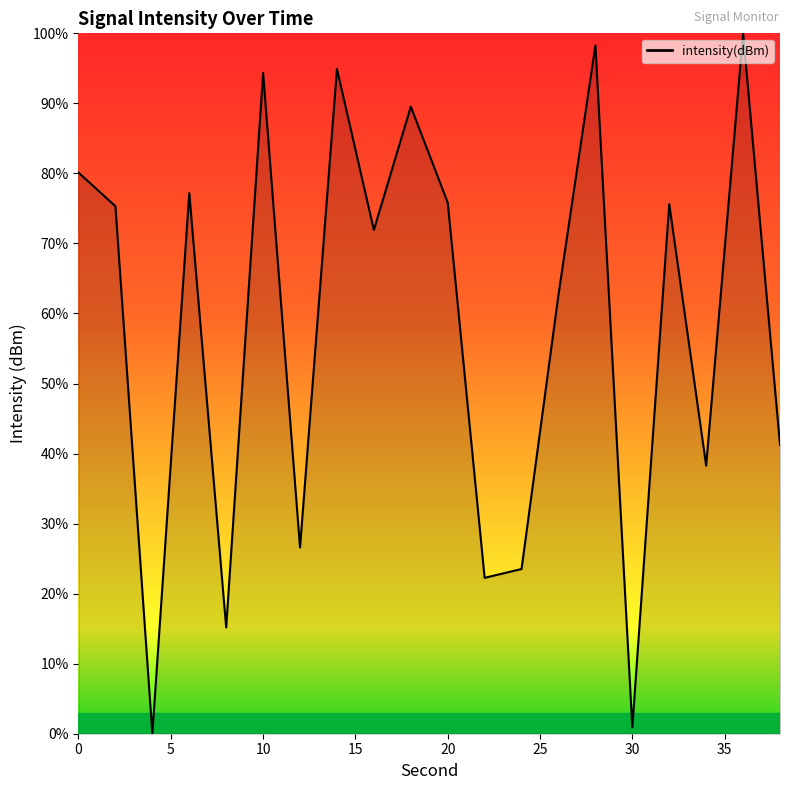

What is the greatest value displayed?

100.0